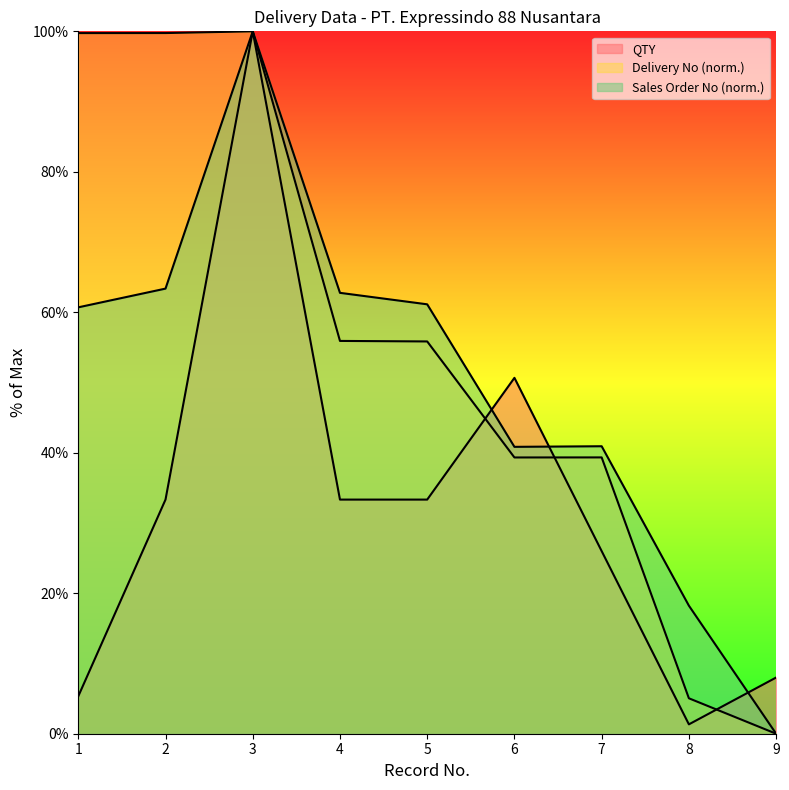

Which series has the largest range (max minus min)?

Delivery No